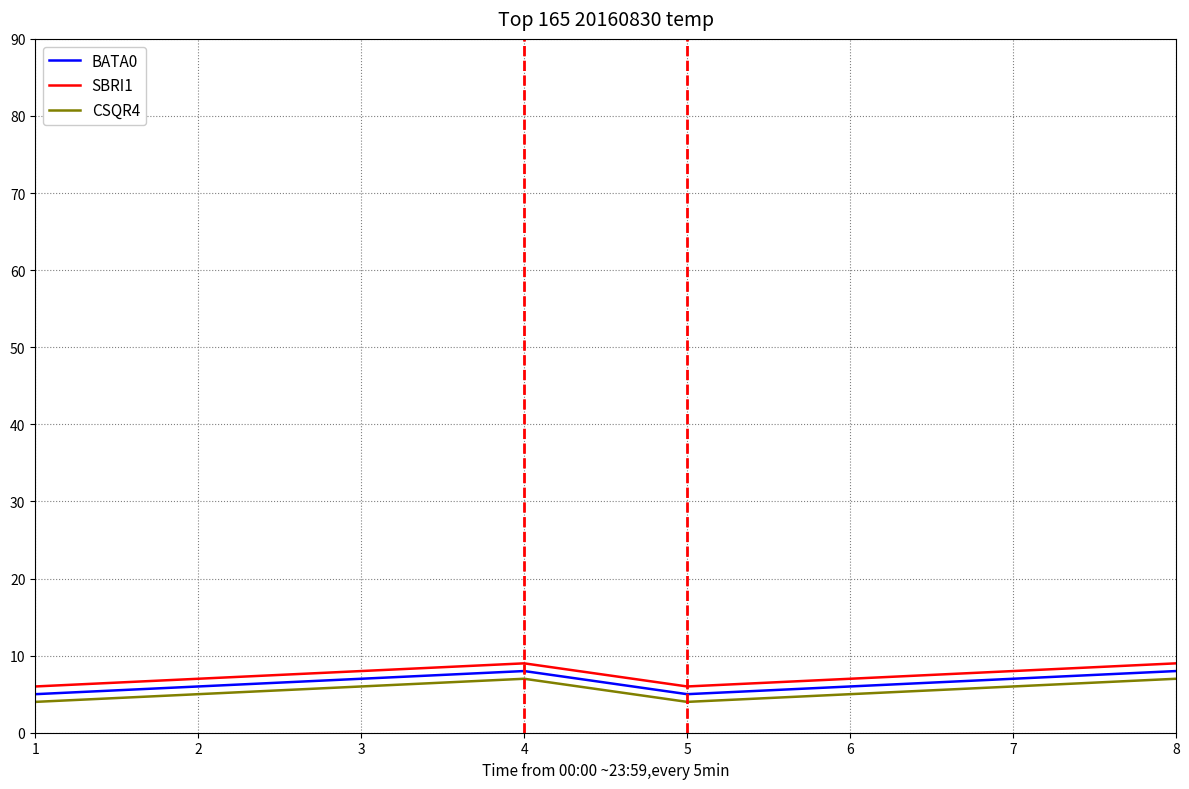

Where is the first local minimum for SBRI1?

5